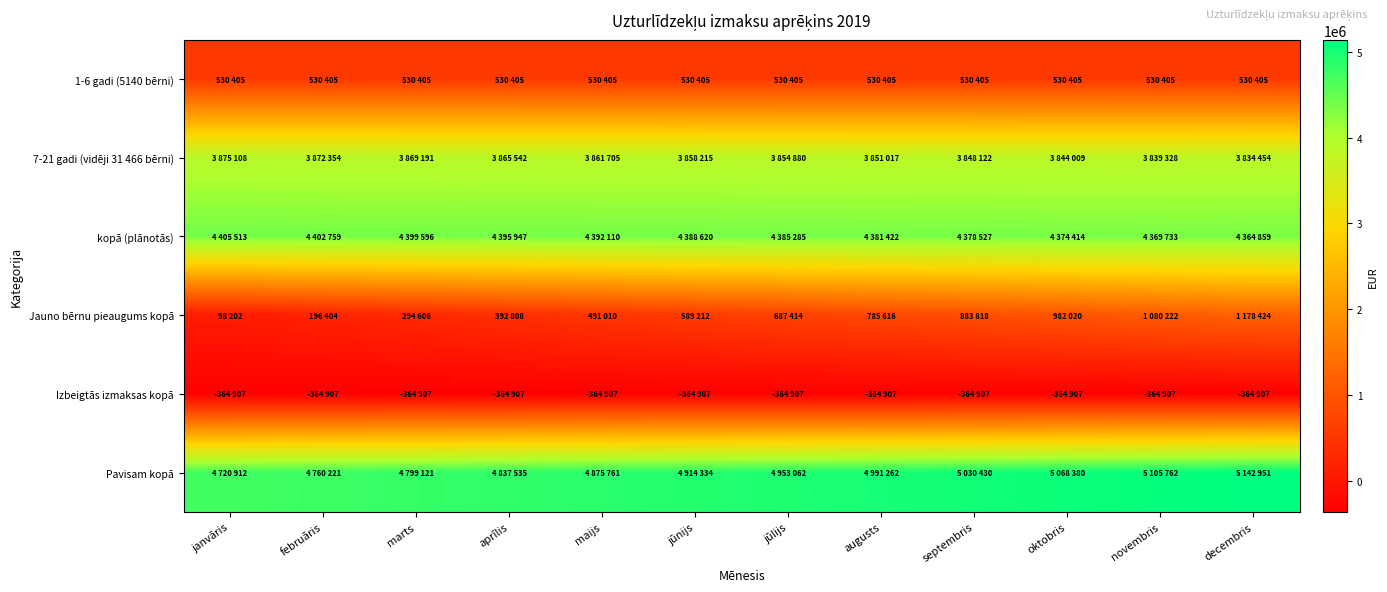

Reading right to left, extract all data points from this chart.

1-6 gadi (5140 bērni): decembris=530405	novembris=530405	oktobris=530405	septembris=530405	augusts=530405	jūlijs=530405	jūnijs=530405	maijs=530405	aprīlis=530405	marts=530405	februāris=530405	janvāris=530405
7-21 gadi (vidēji 31 466 bērni): decembris=3834454	novembris=3839328	oktobris=3844009	septembris=3848122	augusts=3851017	jūlijs=3854880	jūnijs=3858215	maijs=3861705	aprīlis=3865542	marts=3869191	februāris=3872354	janvāris=3875108
kopā (plānotās): decembris=4364859	novembris=4369733	oktobris=4374414	septembris=4378527	augusts=4381422	jūlijs=4385285	jūnijs=4388620	maijs=4392110	aprīlis=4395947	marts=4399596	februāris=4402759	janvāris=4405513
Jauno bērnu pieaugums kopā: decembris=1178424	novembris=1080222	oktobris=982020	septembris=883818	augusts=785616	jūlijs=687414	jūnijs=589212	maijs=491010	aprīlis=392808	marts=294606	februāris=196404	janvāris=98202
Izbeigtās izmaksas kopā: decembris=-364907	novembris=-364907	oktobris=-364907	septembris=-364907	augusts=-364907	jūlijs=-364907	jūnijs=-364907	maijs=-364907	aprīlis=-364907	marts=-364907	februāris=-364907	janvāris=-364907
Pavisam kopā: decembris=5142951	novembris=5105762	oktobris=5068380	septembris=5030430	augusts=4991262	jūlijs=4953062	jūnijs=4914334	maijs=4875761	aprīlis=4837535	marts=4799121	februāris=4760221	janvāris=4720912